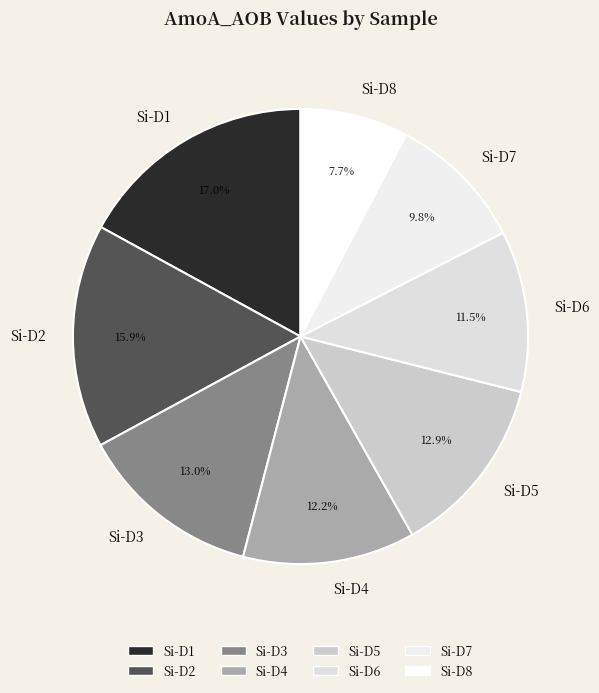

To the nearest percent, what is the difference between the largest and smallest slice percentages?

9%